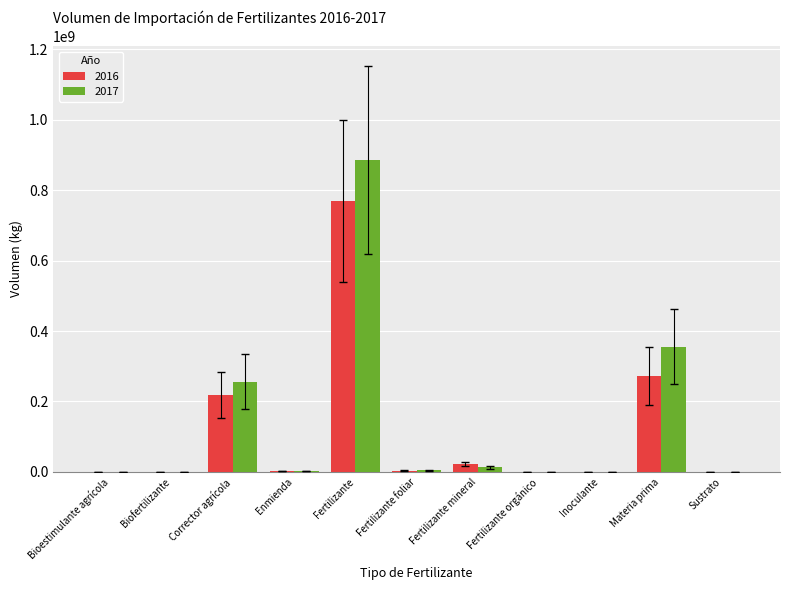

The value of 2017 at Fertilizante is 885652596. True or false?

True